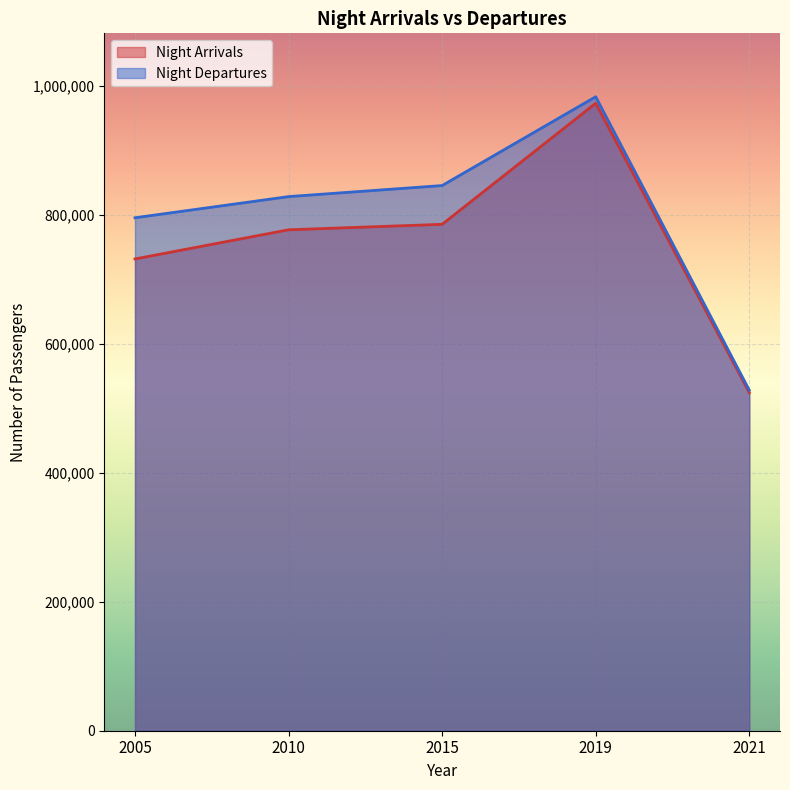

At which label is Night Arrivals closest to 748699?

2005